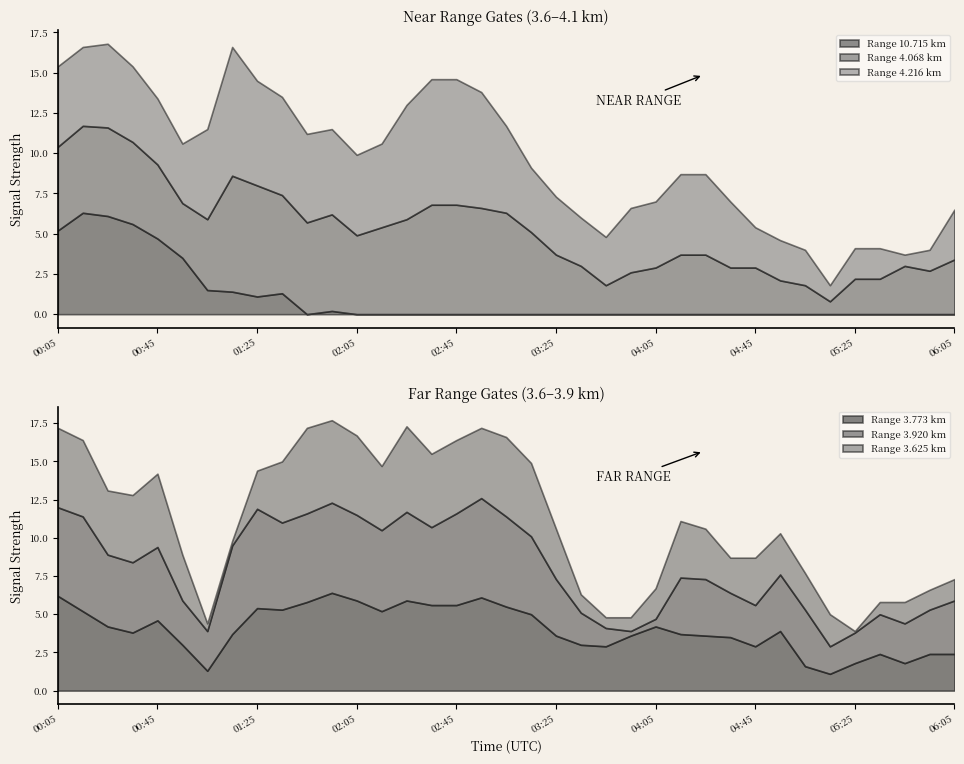

Which series changed the most between 2006/11/10 01:05 and 2006/11/10 05:05?

  4.216